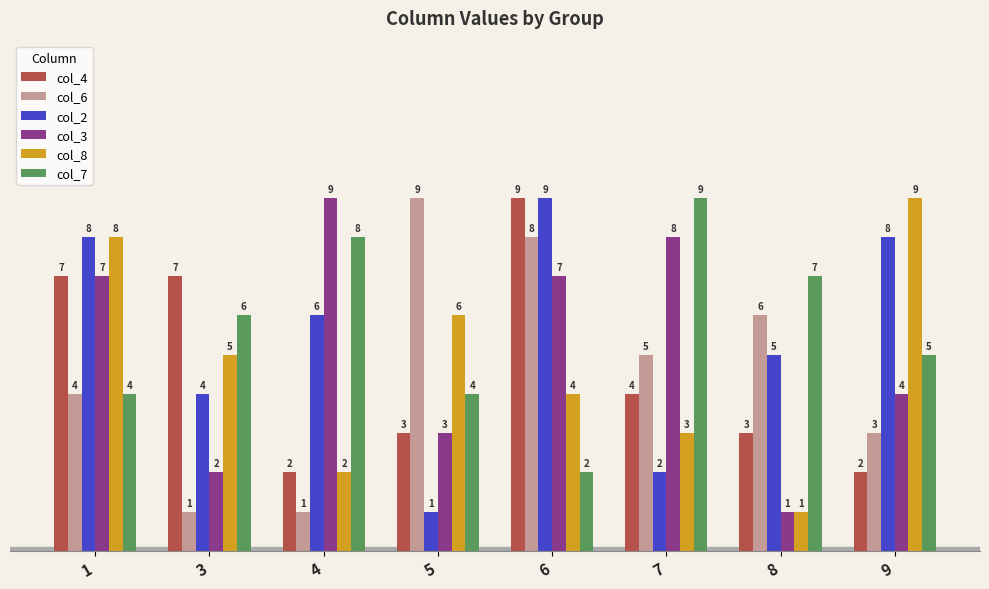

Where is col_8 nearest to the value 5?

3